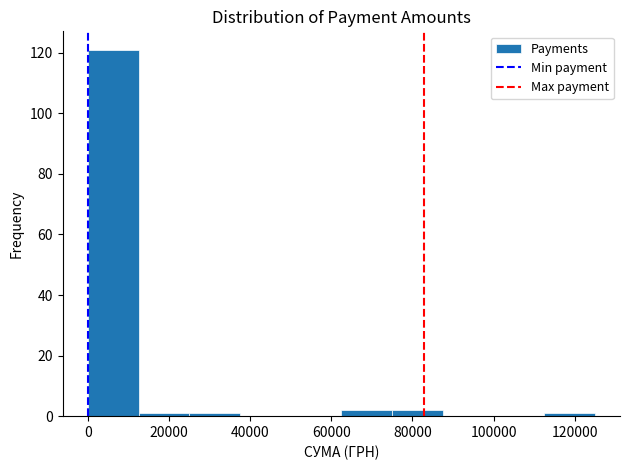

Reading left to right, transcribe this chart: for each bar, give the range it covers on the x-axis and its height. Neither the bar edges nor the heights are printed on the chart, so give them approximately, as read against the axes.

0 to 12000: 122
12000 to 26000: under 2
26000 to 38000: under 2
38000 to 50000: 0
50000 to 62000: 0
62000 to 74000: 2
74000 to 88000: 2
88000 to 100000: 0
100000 to 112000: 0
112000 to 124000: under 2